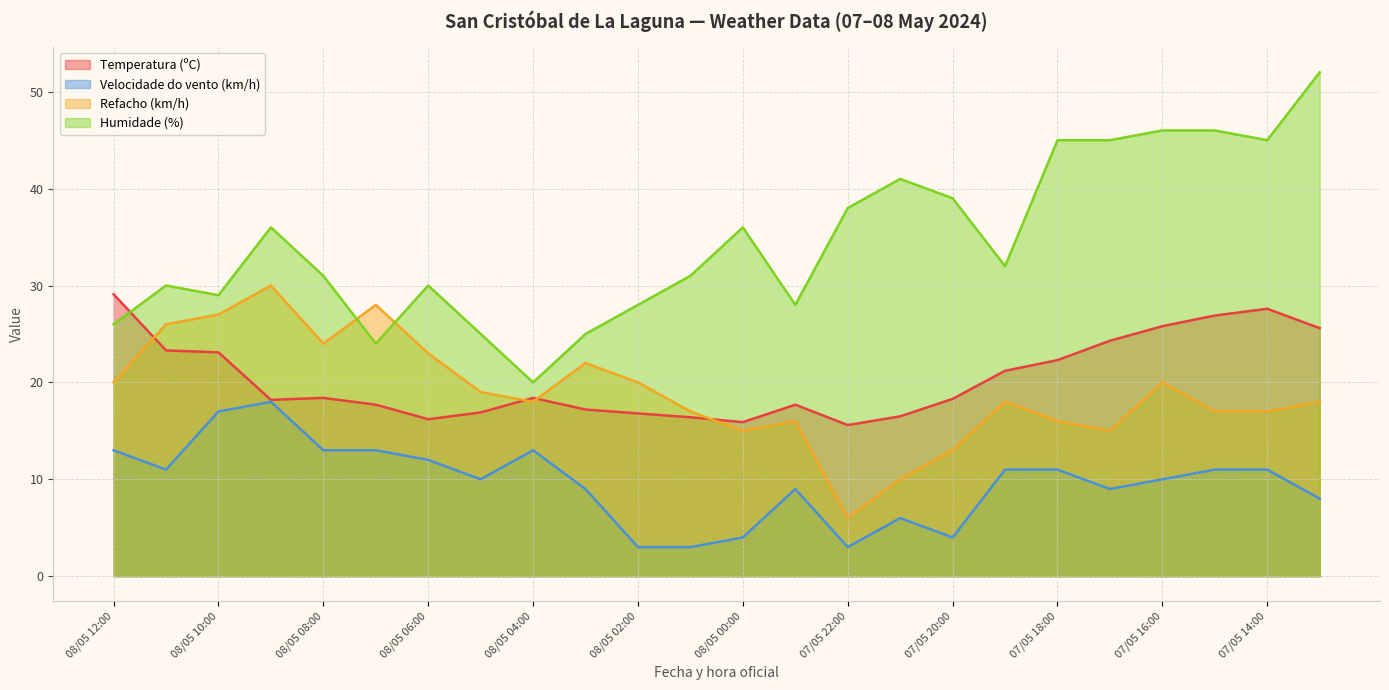

The value of Velocidade do vento (km/h) at 07/05 17:00 is 12.4. True or false?

False